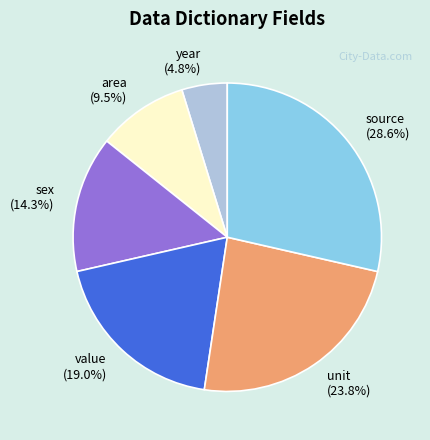

Is year the majority of the pie?

No